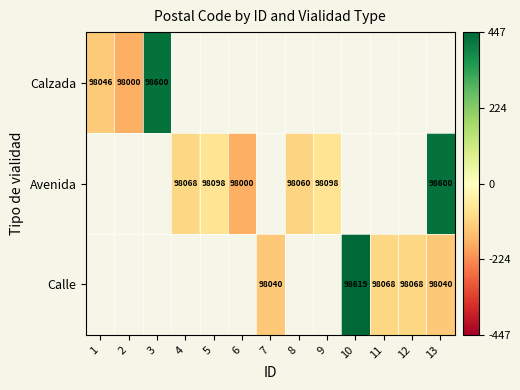

What is the maximum value shown in the chart?

447.2